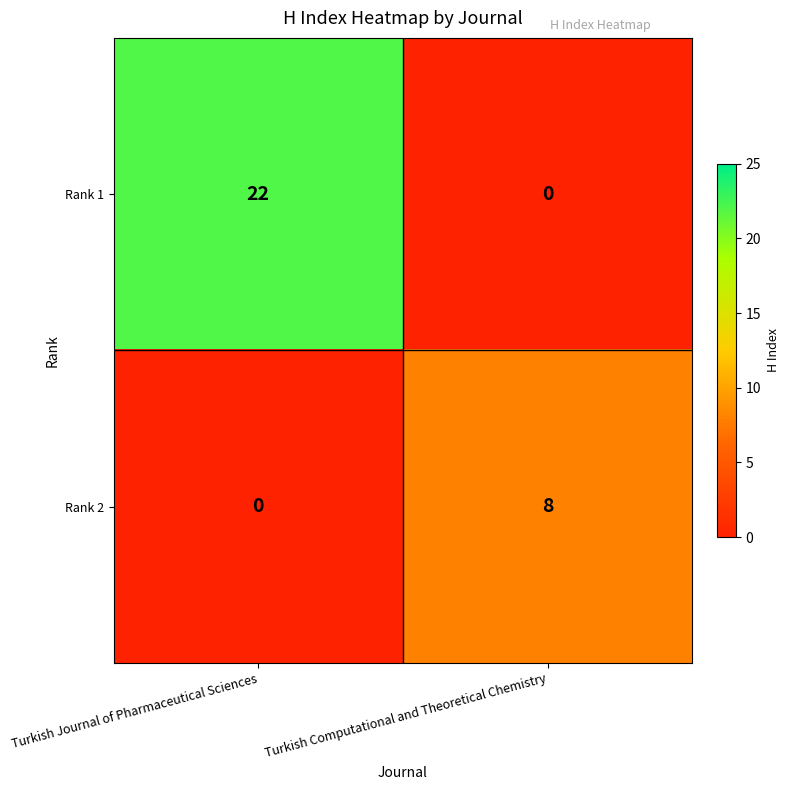

Is it true that Rank 1 equals 8 at Turkish Computational and Theoretical Chemistry?

False